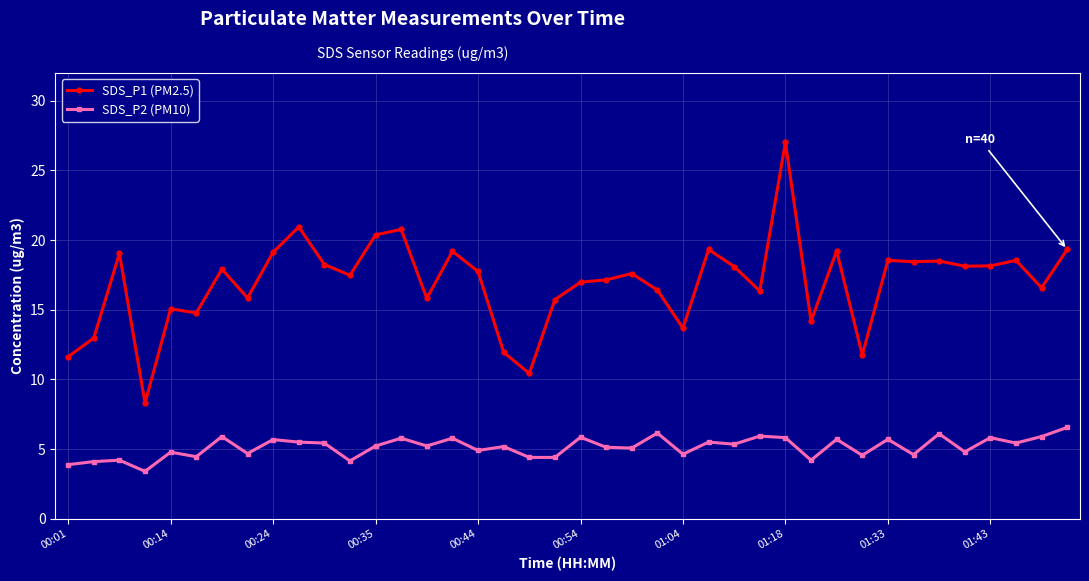

What is the average value of the SDS_P2 (PM10) series?

5.1